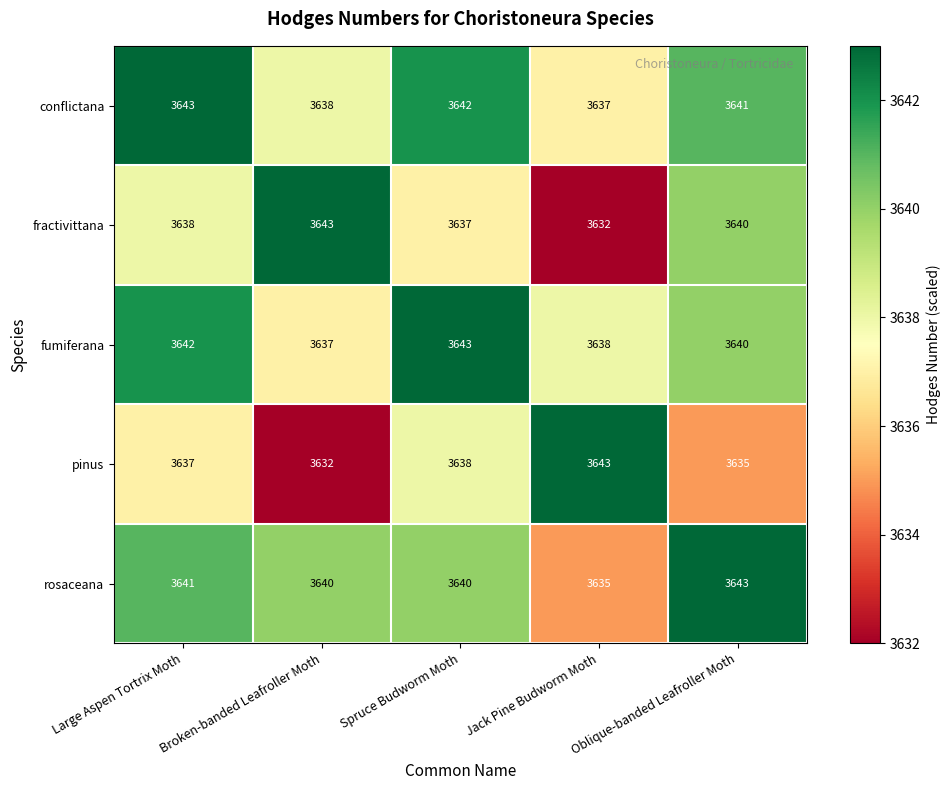

What is the total value across all series at Oblique-banded Leafroller Moth?

18199